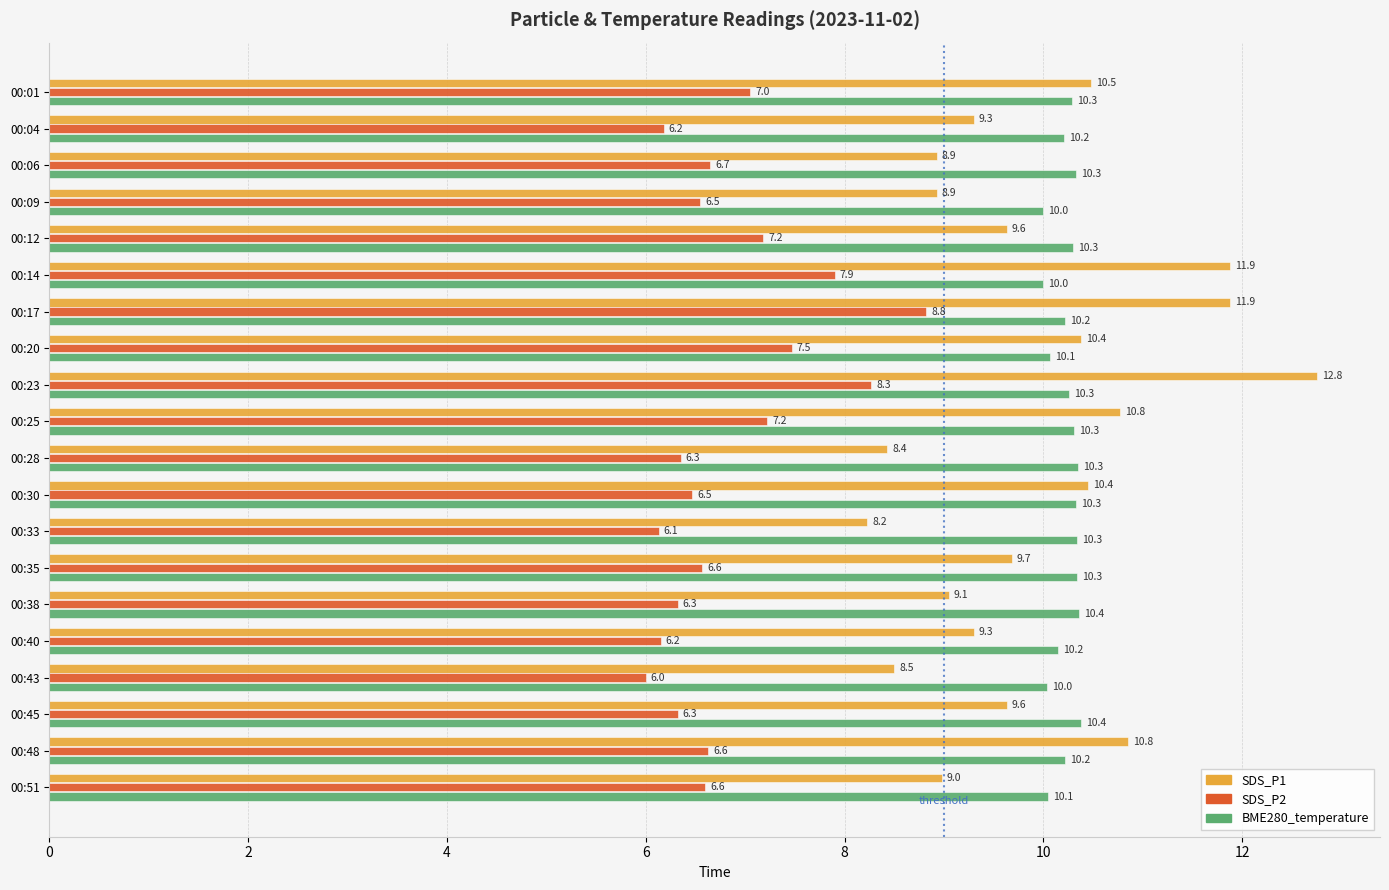

At which label is SDS_P2 closest to 7?

00:01